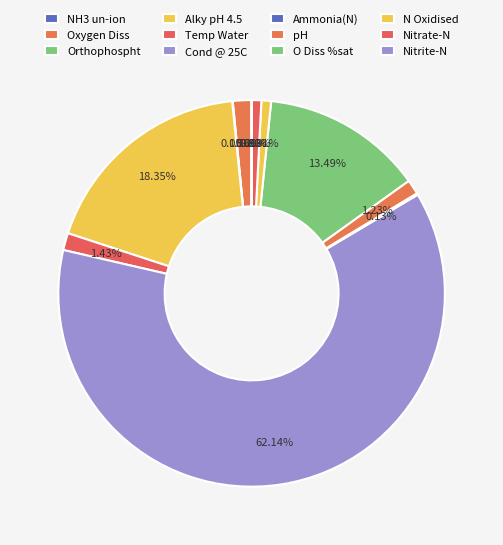

How many slices are in this pie chart?

12